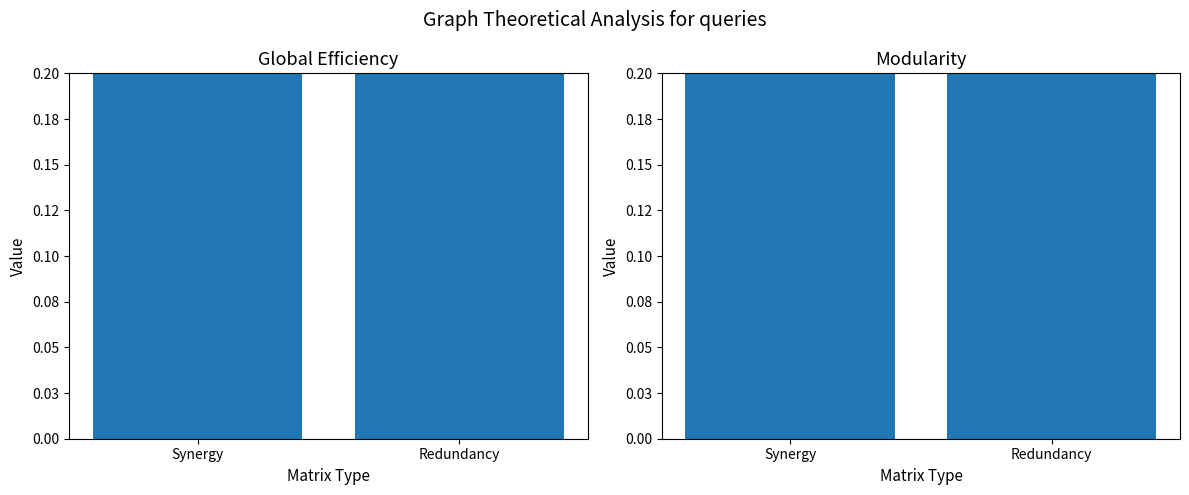

True or false: Modularity has a value of 0.2 at Redundancy.

False